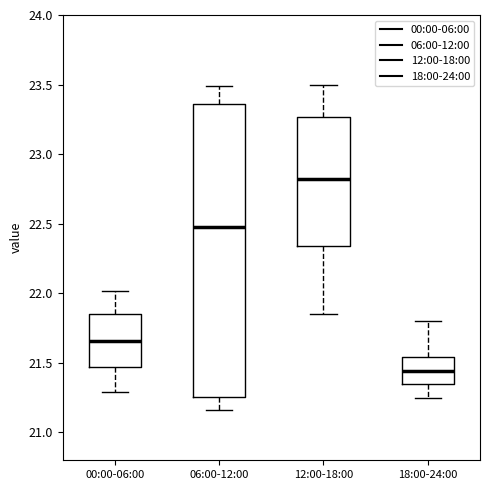

Where does the median line of the box for 00:00-06:00 sit on the y-axis? The values are not printed on the chart, so give them approximately, as read against the axis.

21.65